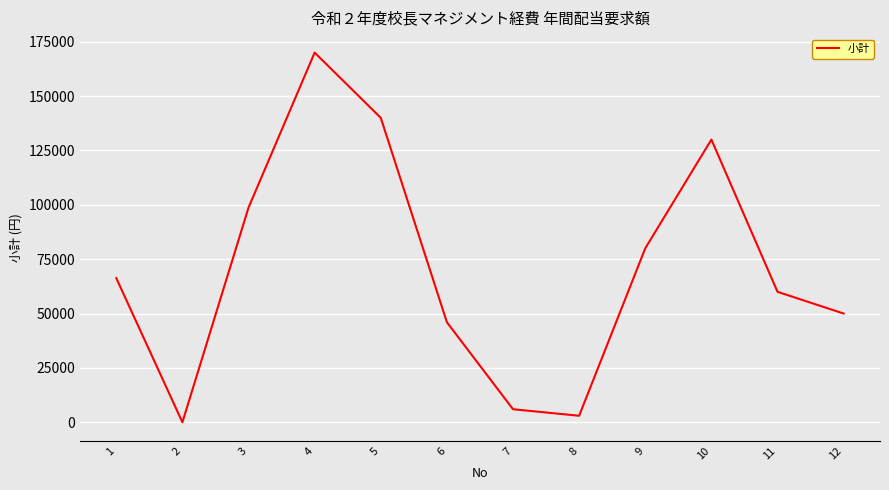

What is the sum of the values at 1 and 11?

126280